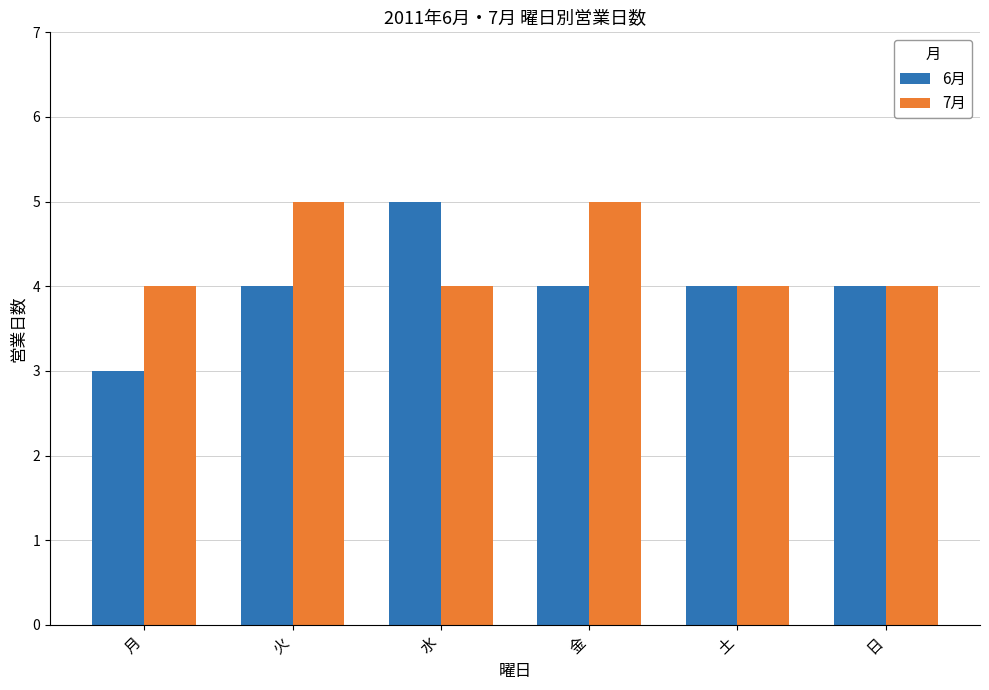

Are the bars horizontal?

No